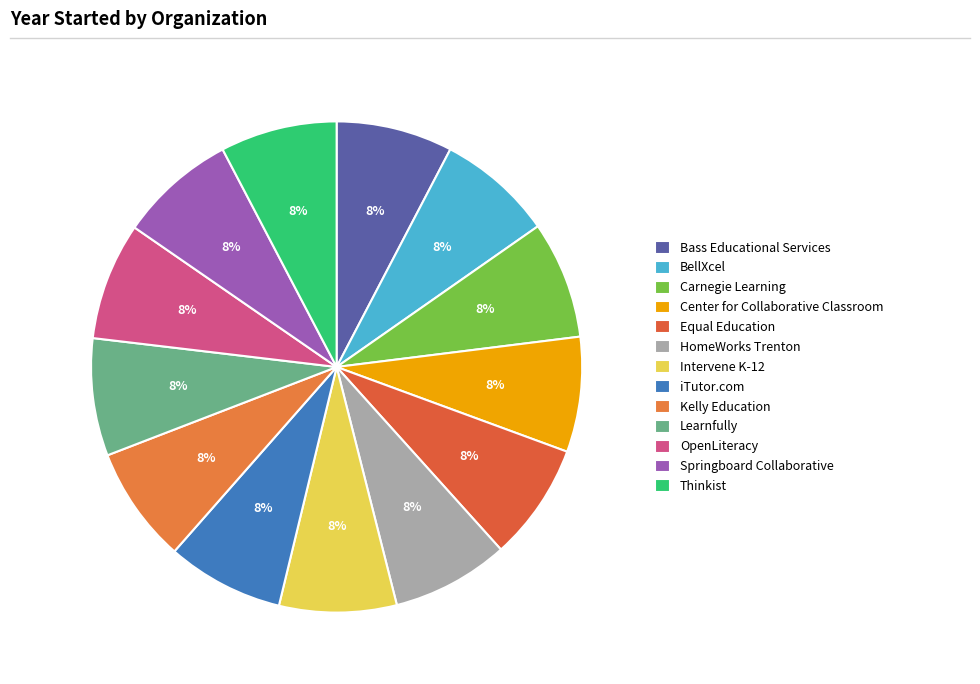

Between Intervene K-12 and Thinkist, which is larger?

Intervene K-12